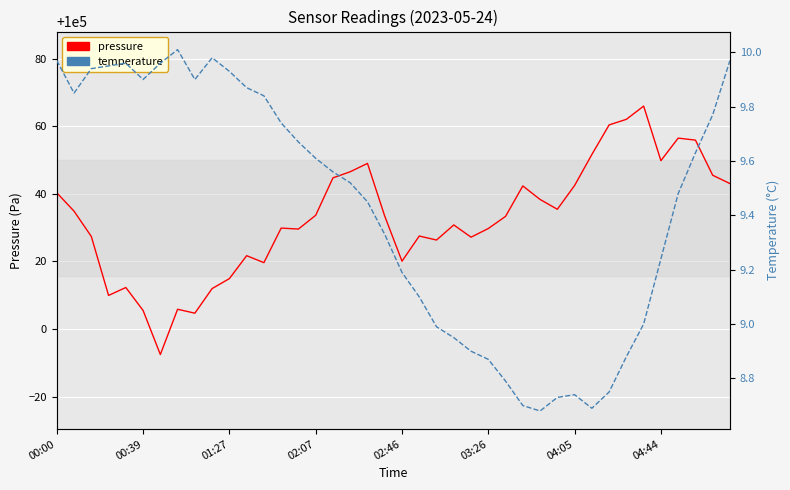

True or false: pressure has more than 2 interior local peaks.

True